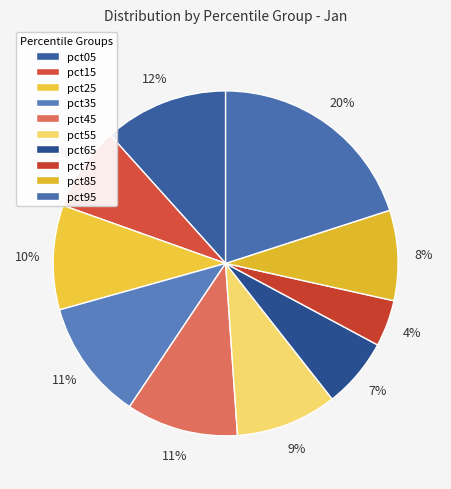

Which category has the smallest portion of the pie?

pct75